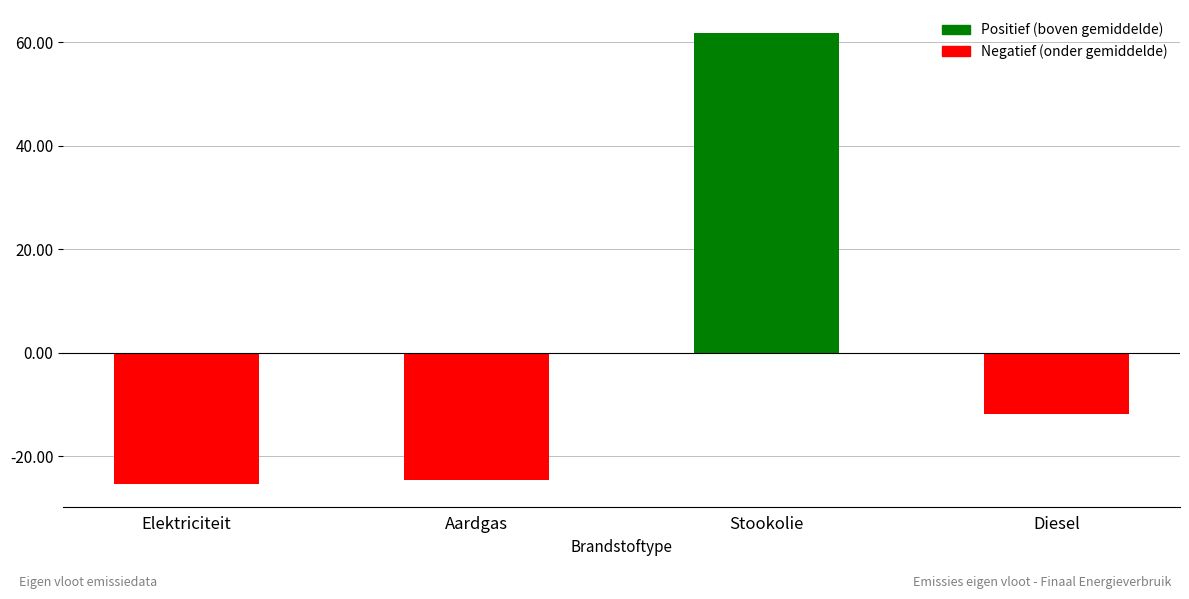

What position from the left is Stookolie?

3